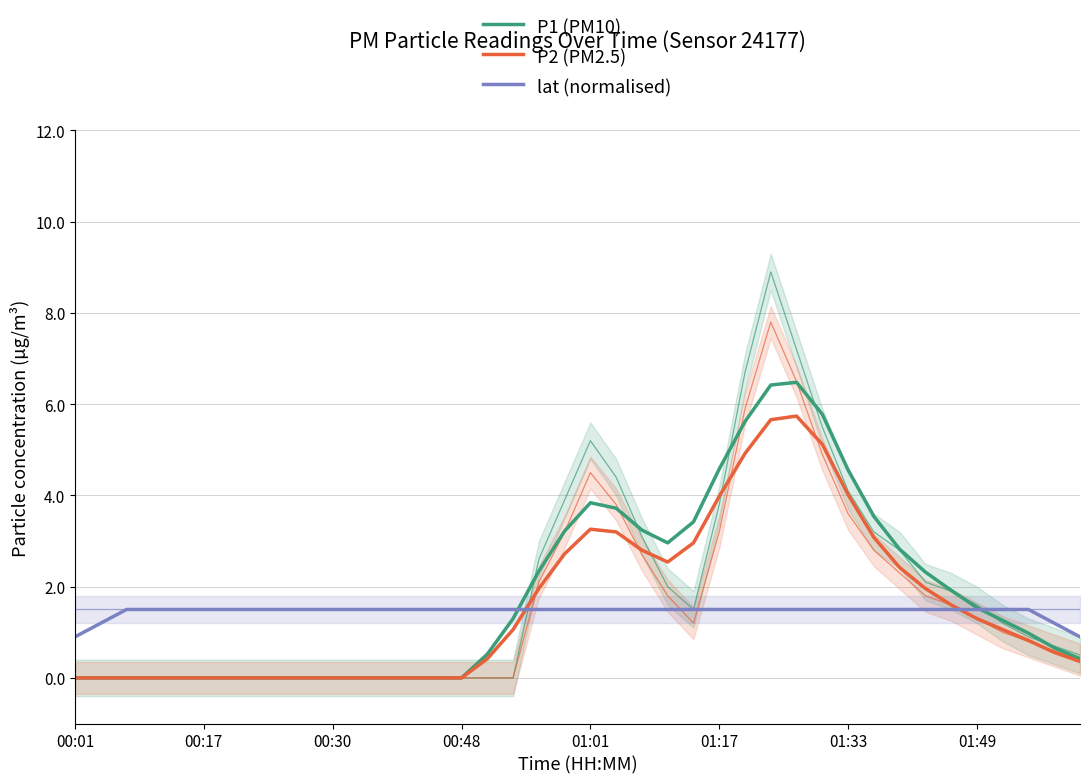

True or false: P1 (PM10) has more than 0 points higher than both neighbors.

True